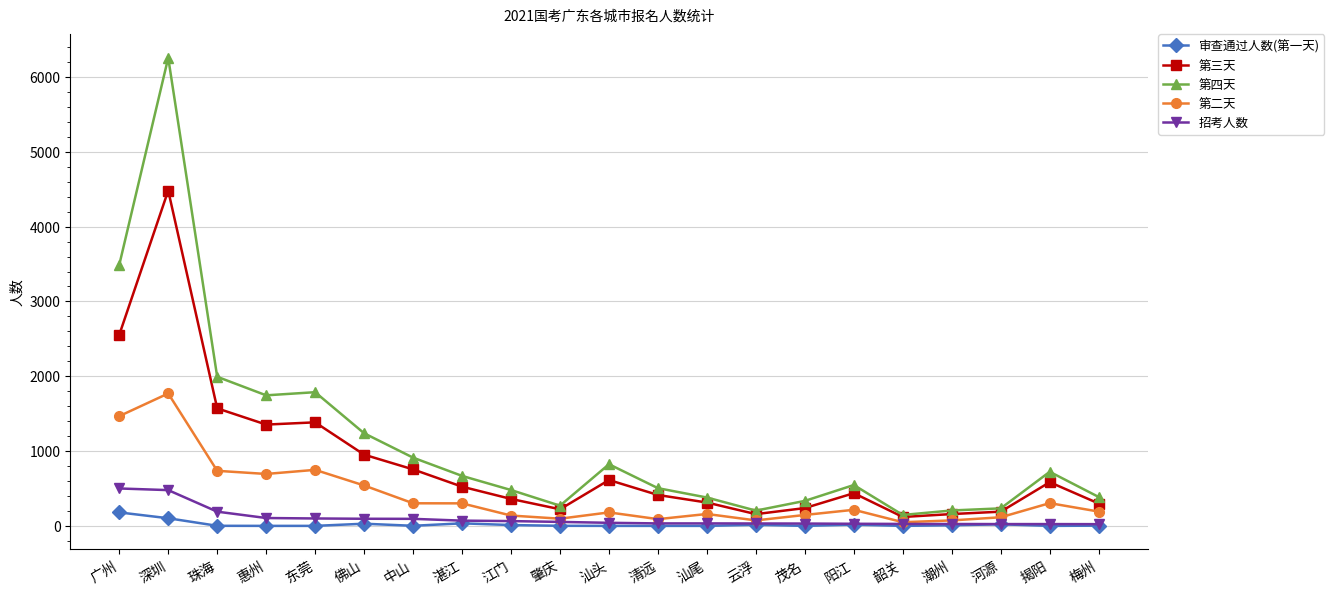

What is the total value across all series at 汕头?

1658